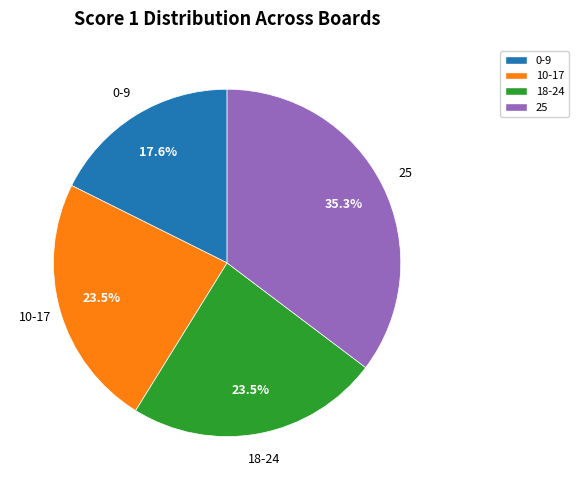

To the nearest percent, what is the average slice percentage?

25%